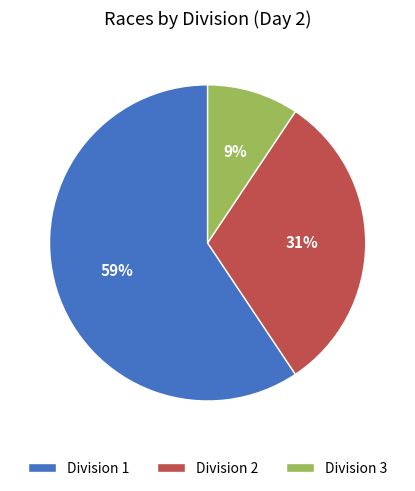

To the nearest percent, what is the combined percentage of Division 1 and Division 2?

91%